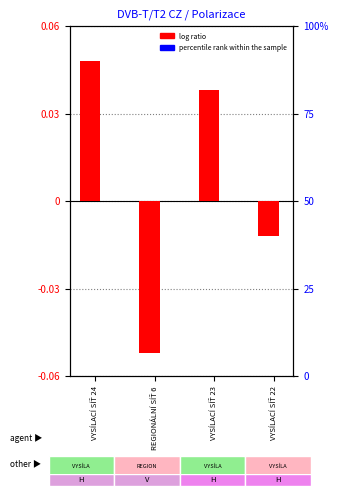

Where does the log ratio series first go above 0?

VYSÍLACÍ SÍŤ 24